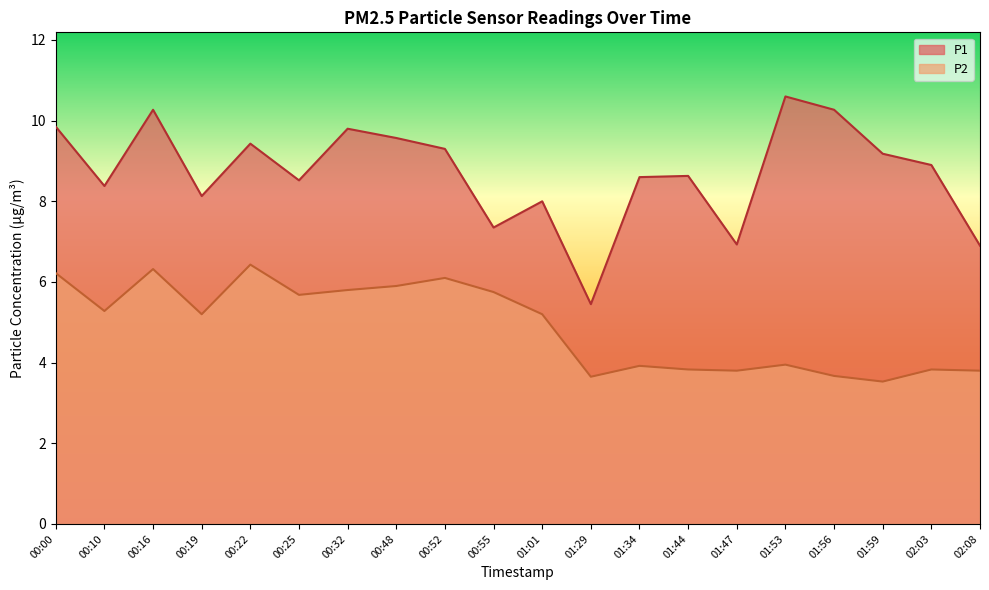

Is the value of P1 at 01:01 greater than the value of P2 at 01:53?

Yes